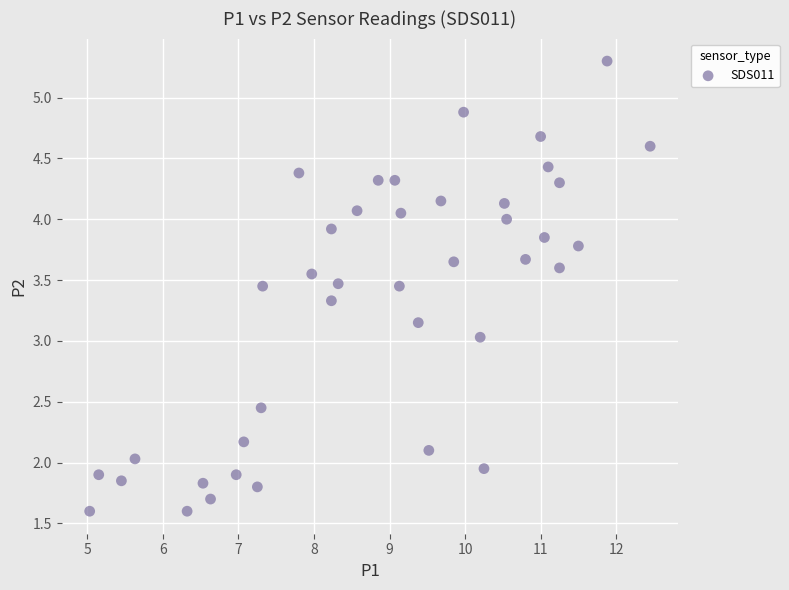

What is the range of X values (max minus min)?

7.4